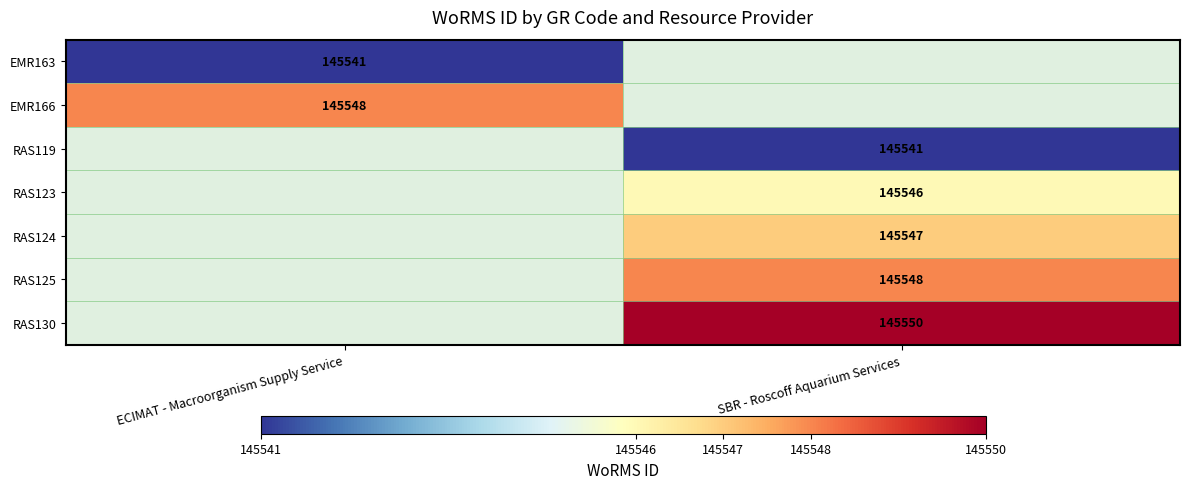

True or false: EMR163 has a value of 216315.9 at ECIMAT - Macroorganism Supply Service.

False